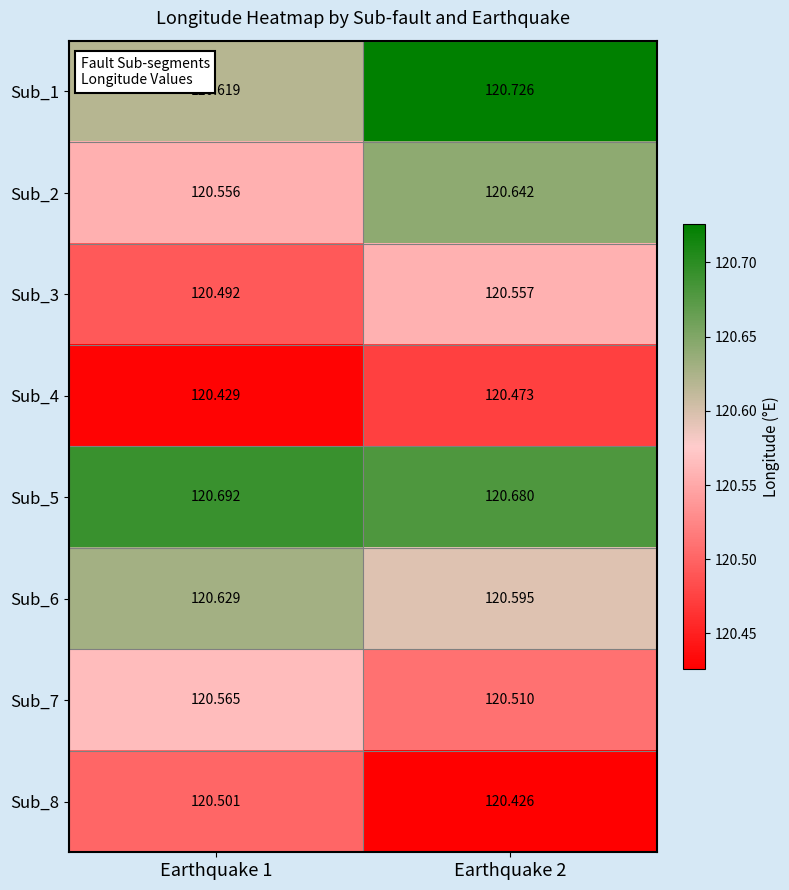

Is the value of Sub_1 at Earthquake 2 greater than the value of Sub_8 at Earthquake 2?

Yes